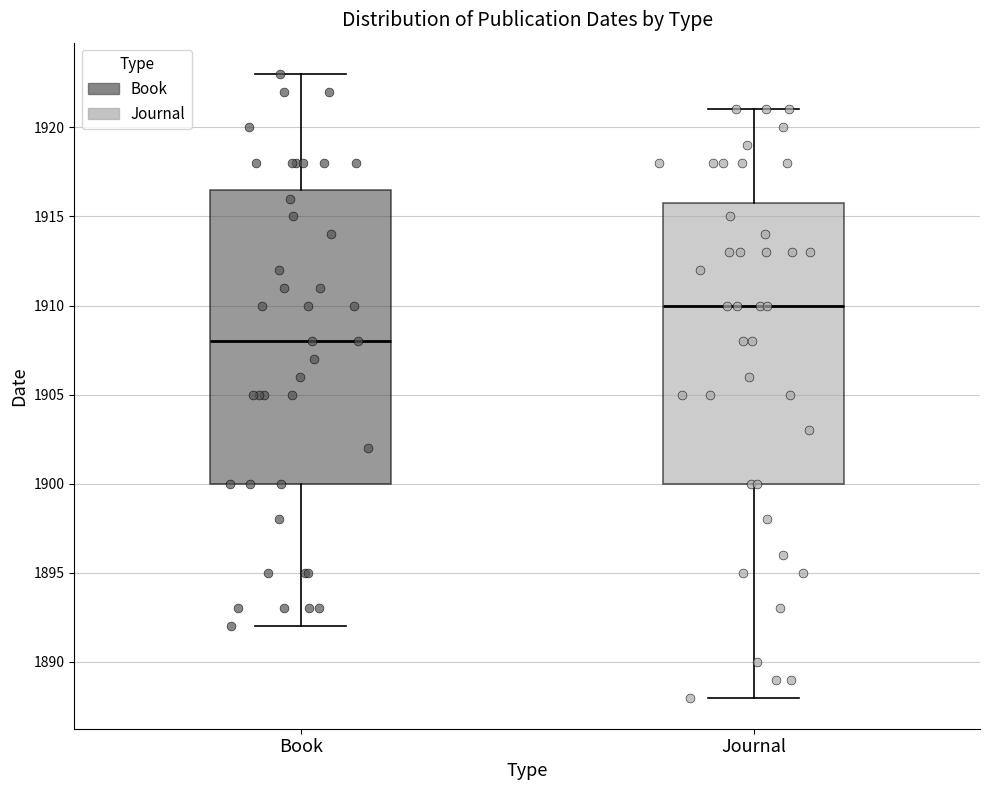

Where is the upper edge of the box for Journal on the y-axis? The values are not printed on the chart, so give them approximately, as read against the axis.

1916.0